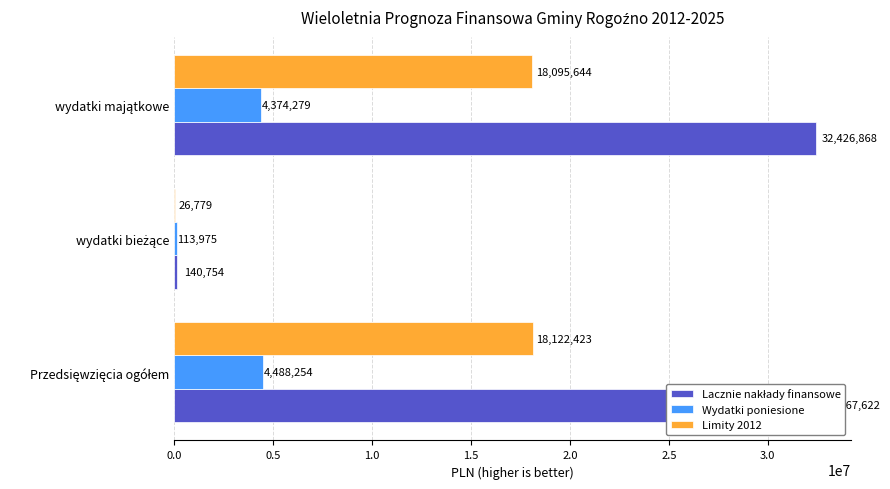

How many values in the Lacznie nakłady finansowe series exceed 32426868?

1